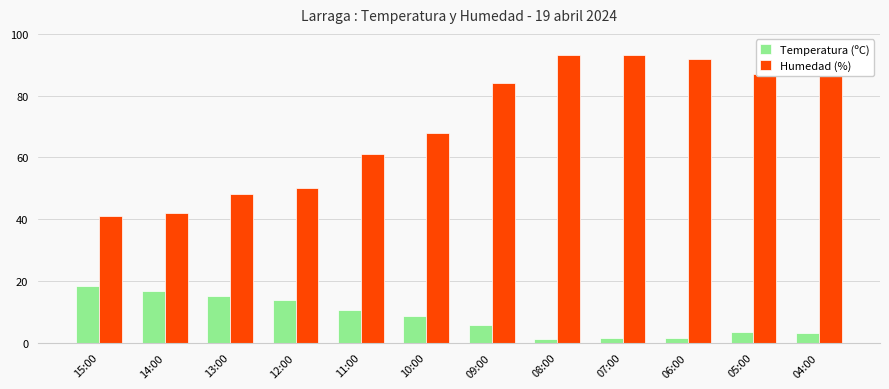

What is the label of the 6th bar from the left?

10:00